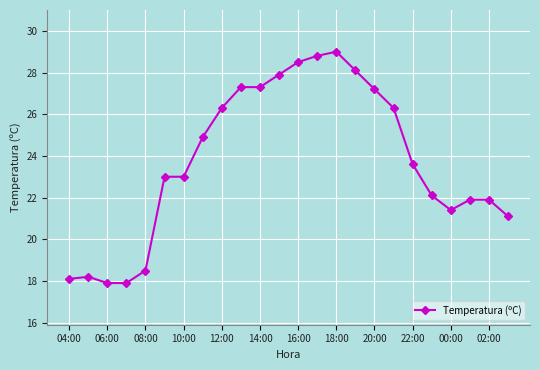

What is the minimum value shown in the chart?

17.9